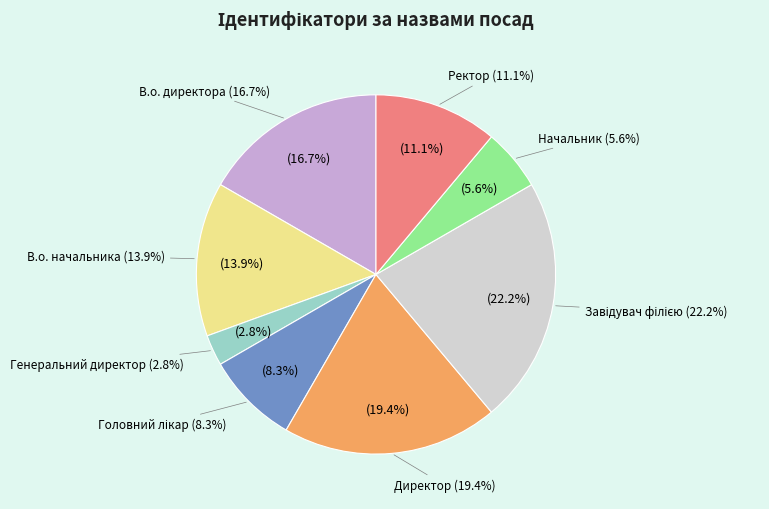

Which category has the smallest portion of the pie?

Генеральний директор